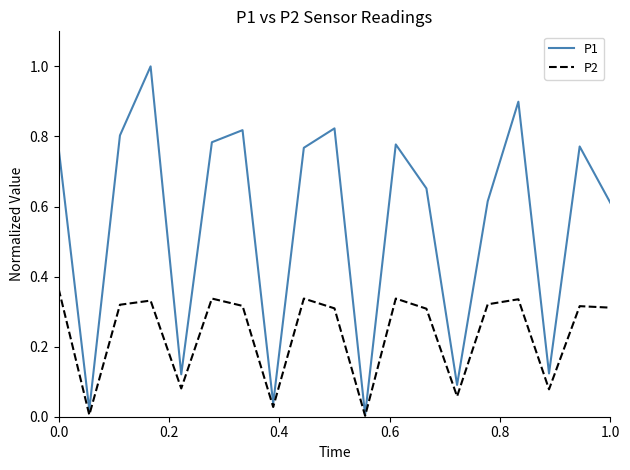

Which series has the largest total across all categories?

P1